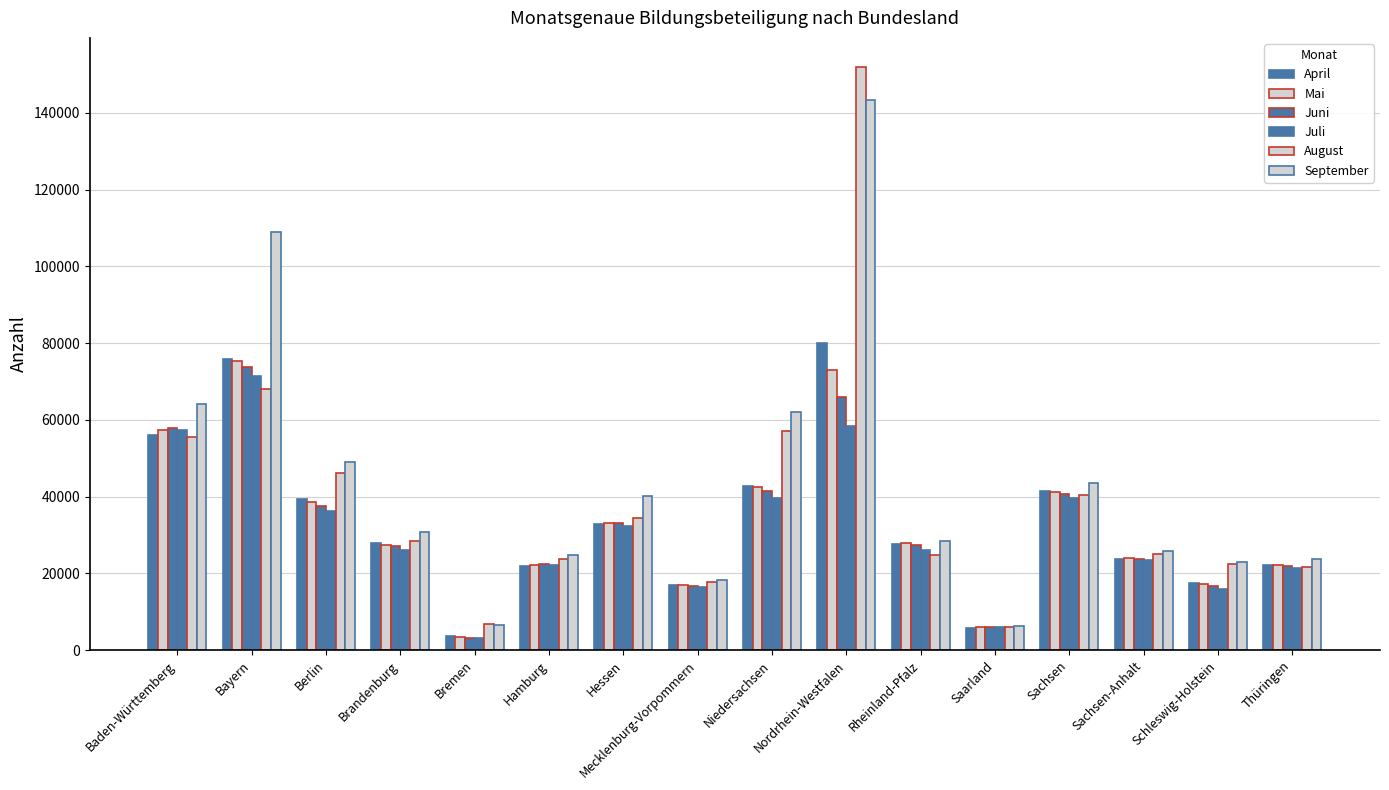

What is the spread (max minus min) of values at Berlin?

12818